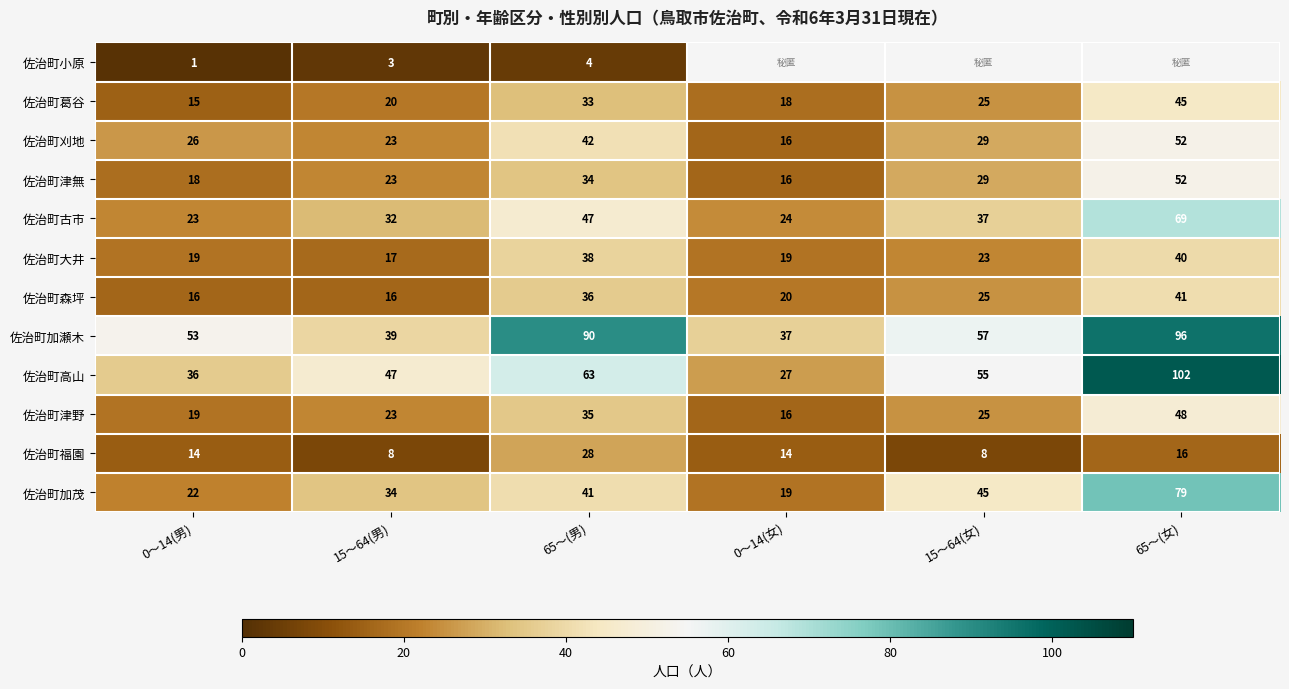

Which category has the lowest value in the 佐治町古市 series?

0～14(男)